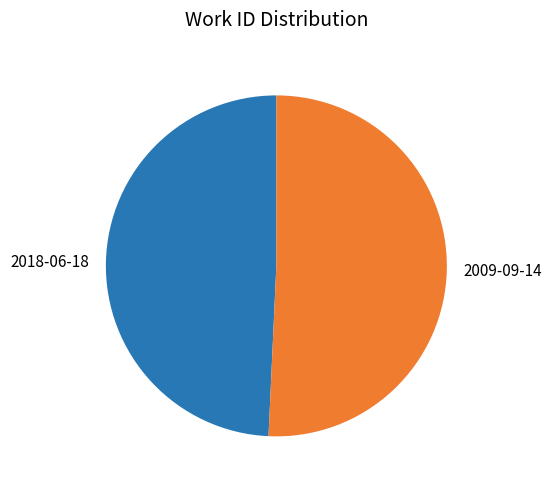

How many slices are in this pie chart?

2